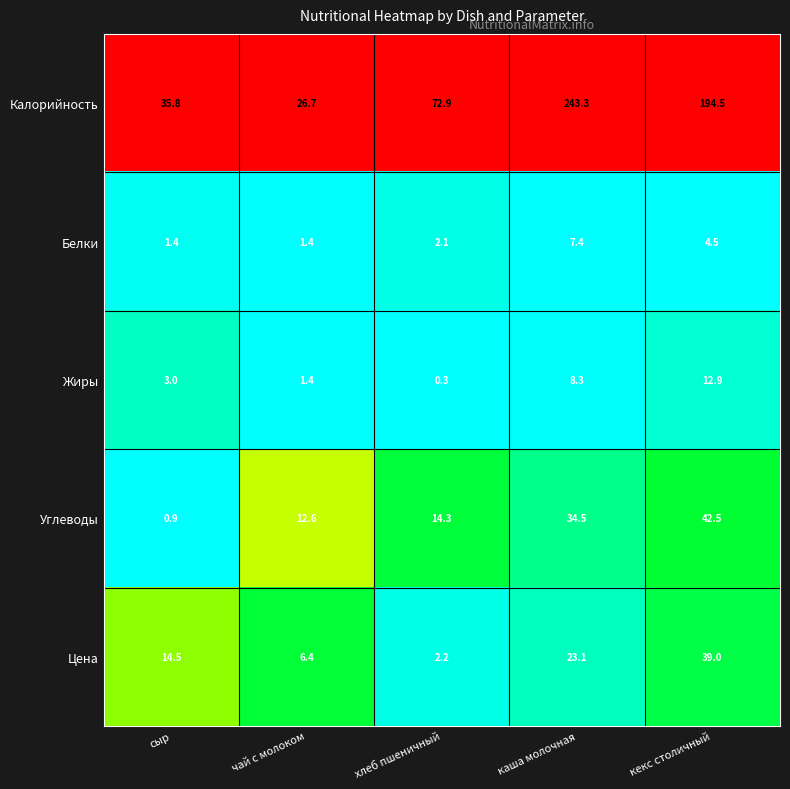

What is the difference between the Жиры values at каша молочная and сыр?

5.3